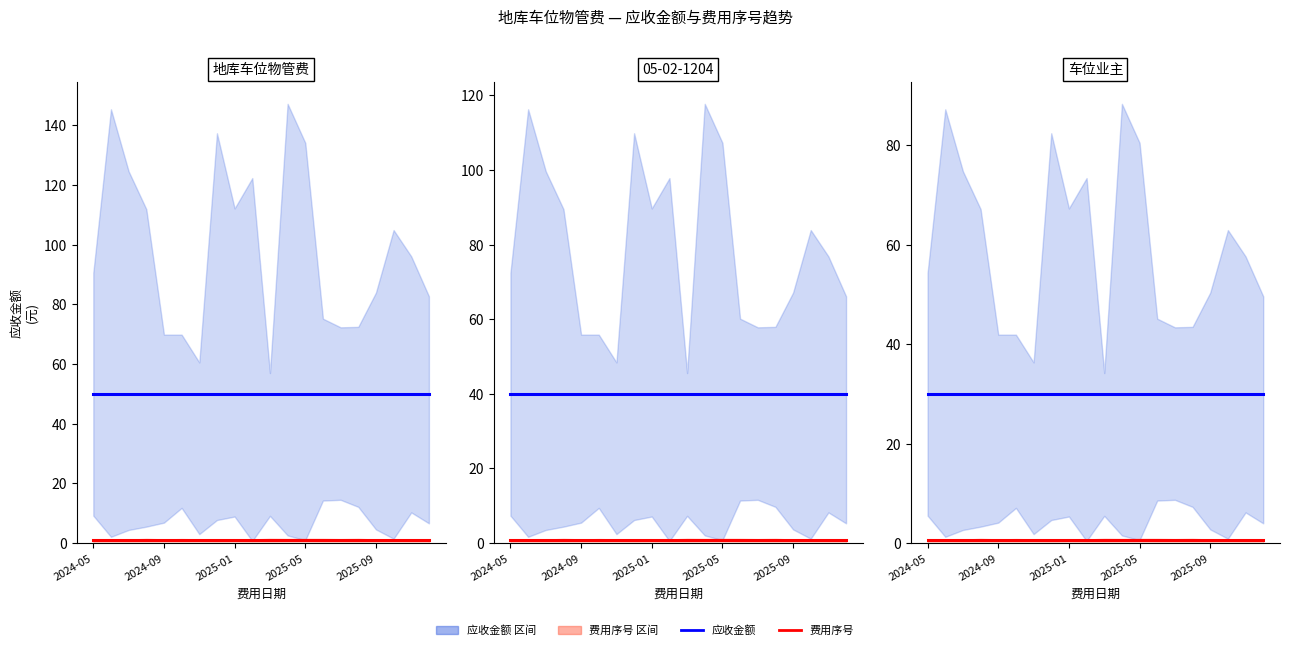

True or false: 应收金额 has a value of 30.0 at 2025-05.

True